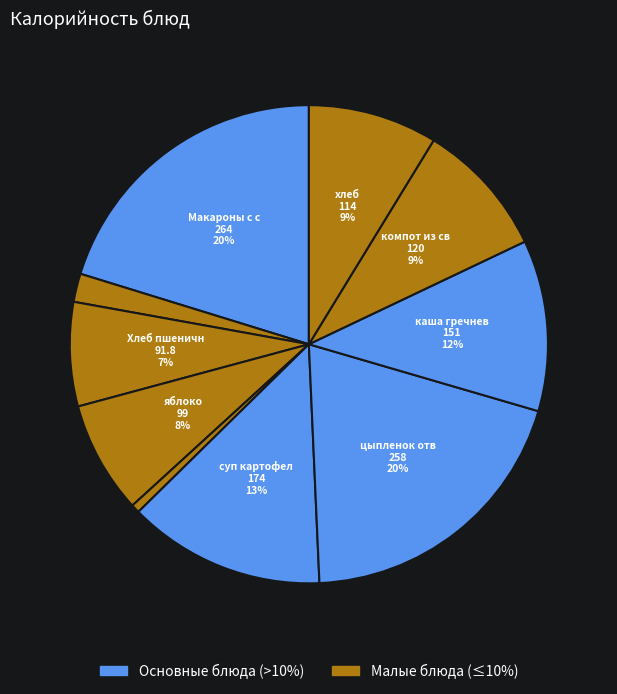

To the nearest percent, what is the average slice percentage?

10%